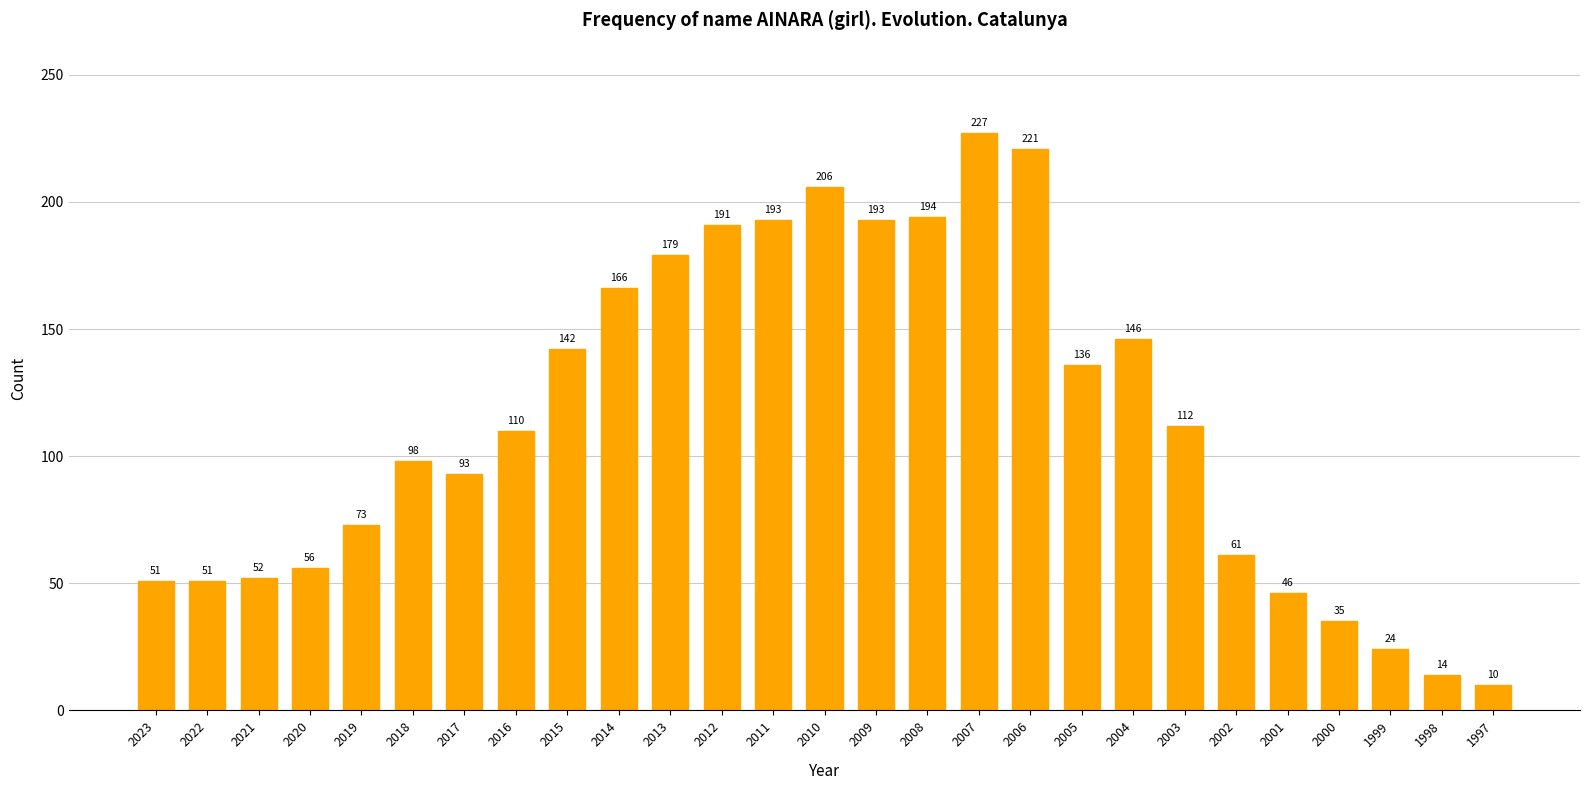

Read the value at 2011, to the nearest 10.

190